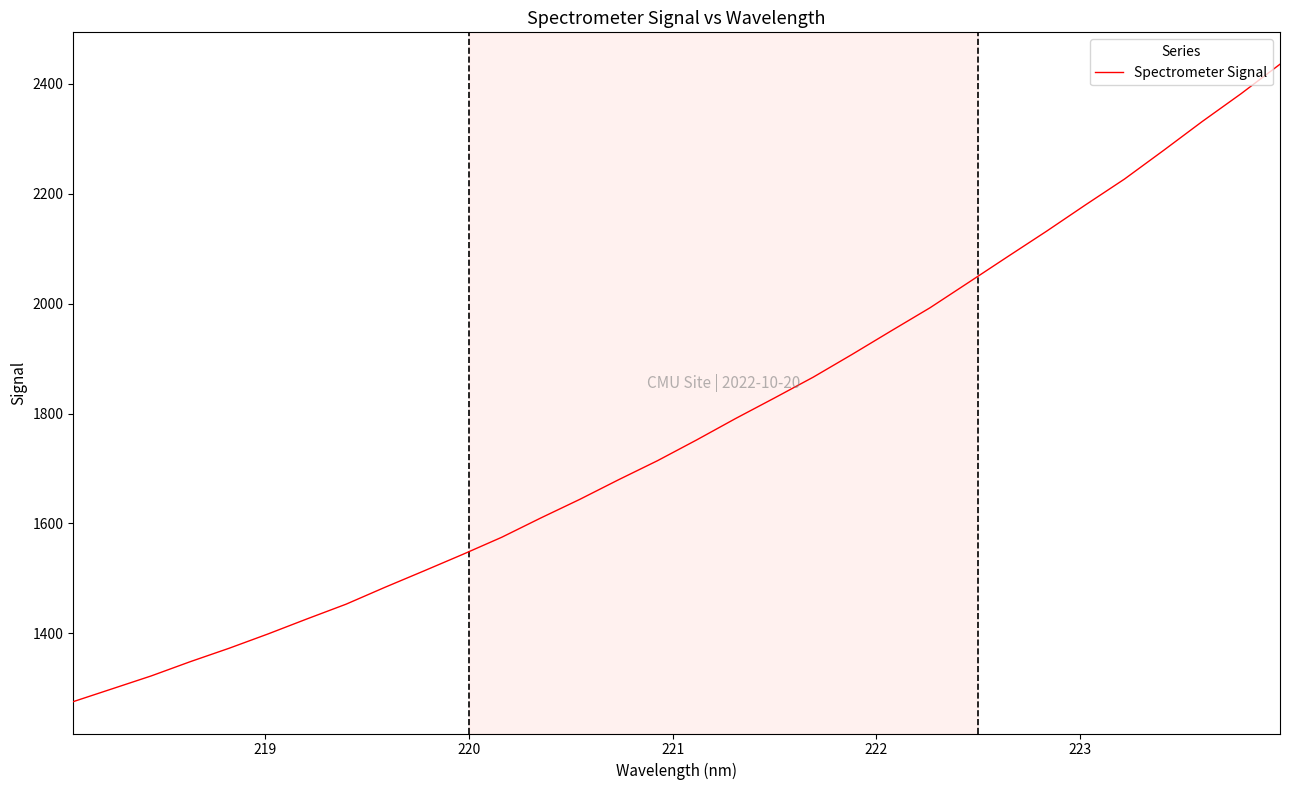

What is the minimum value shown in the chart?

1275.6